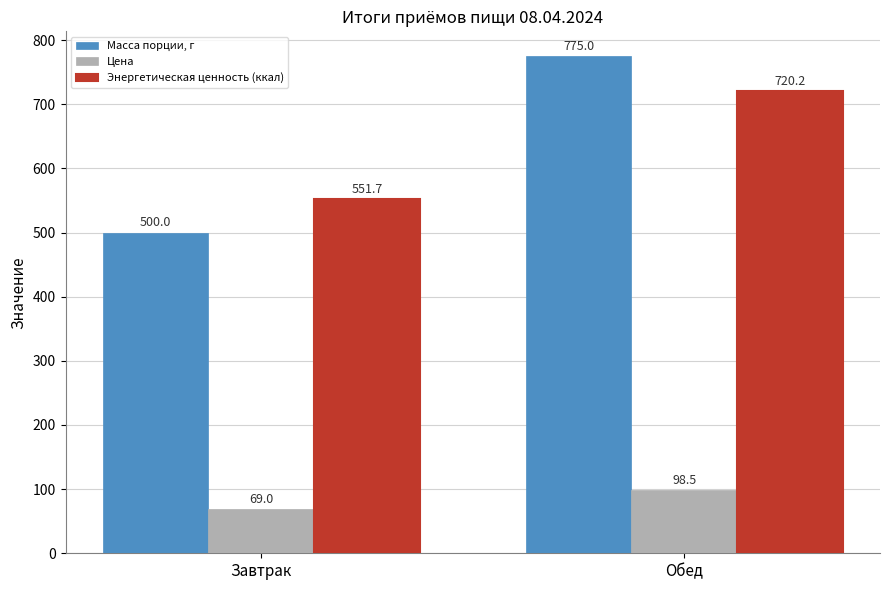

What is the label of the 2nd bar from the right?

Завтрак